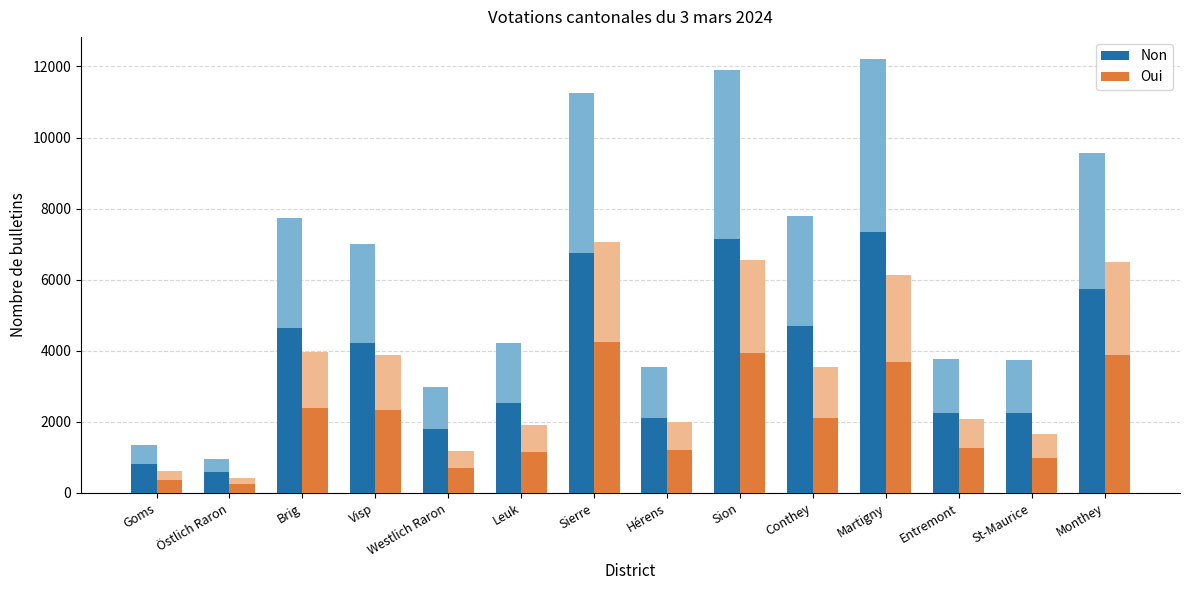

What are all the series names shown in the legend?

Non, Oui